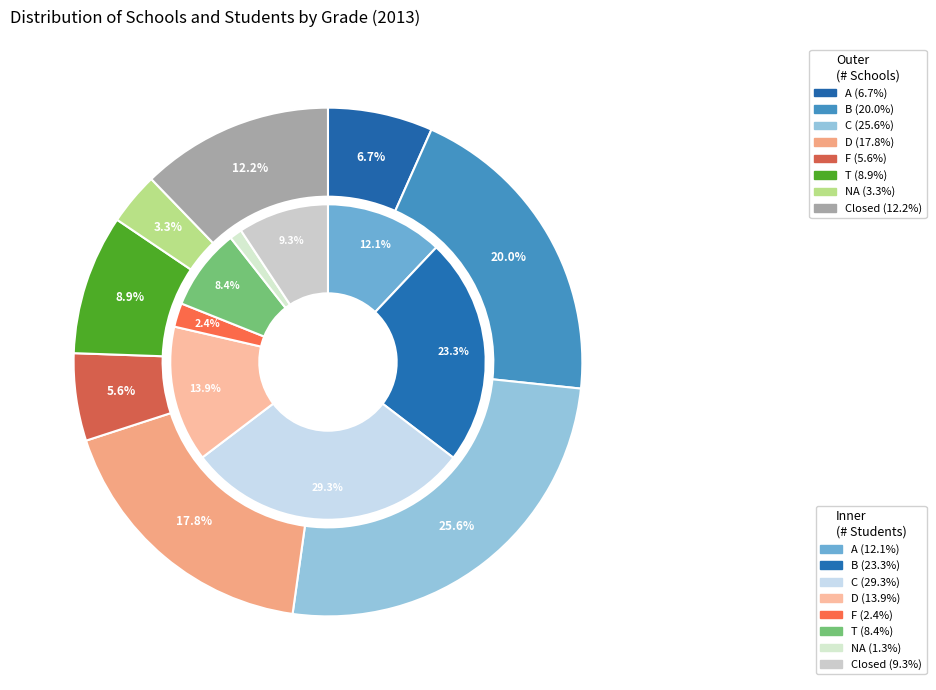

Is 2 the majority of the pie?

No